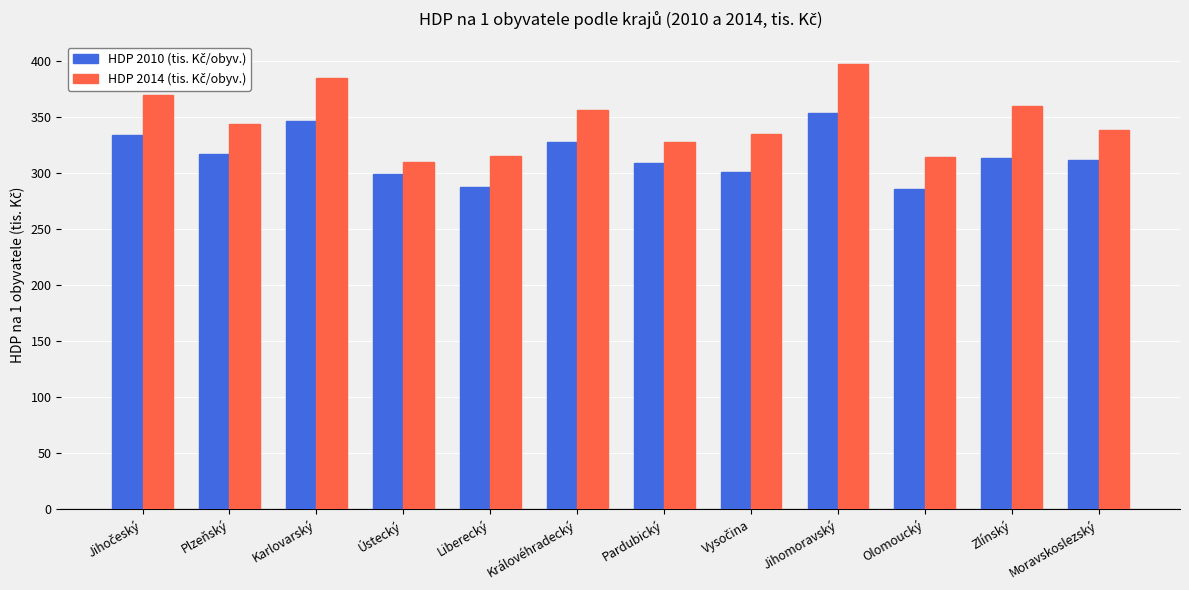

At which category is the sum across all series the highest?

Jihomoravský